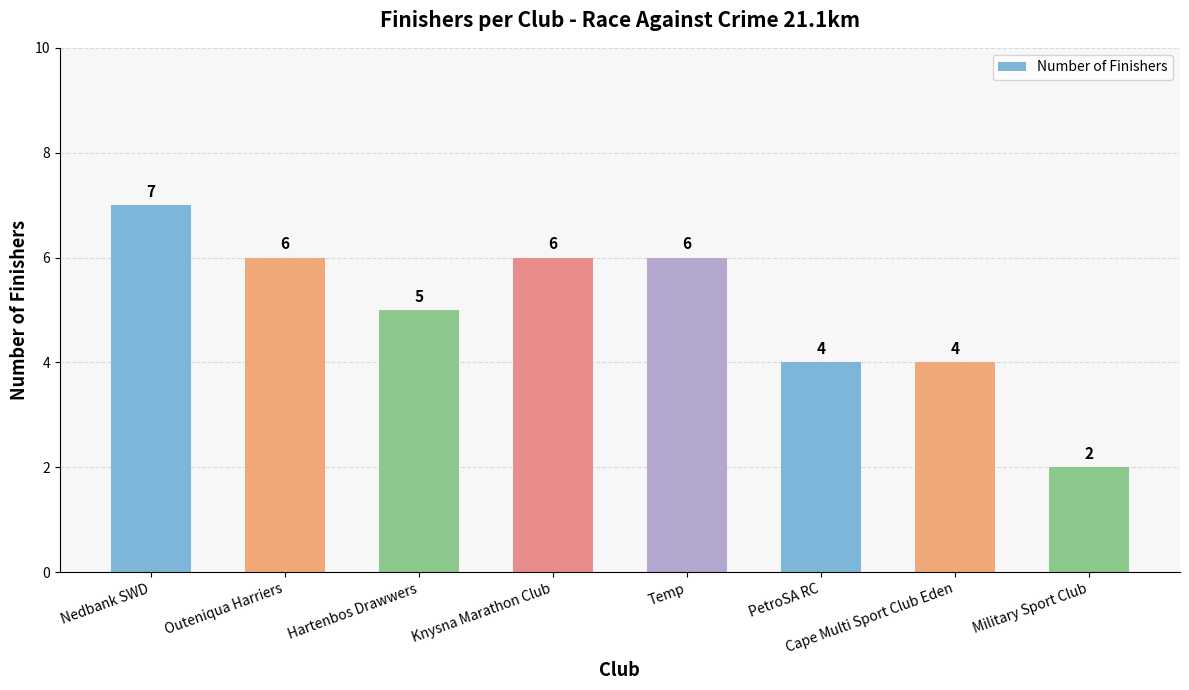

How many distinct data groups are displayed?

1